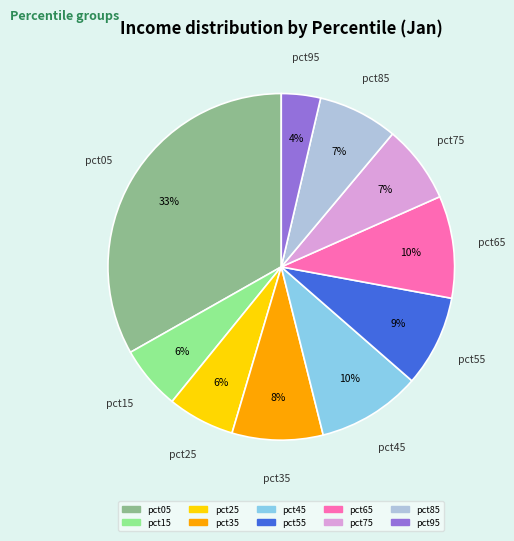

Is the sum of pct55 and pct45 greater than half?

No